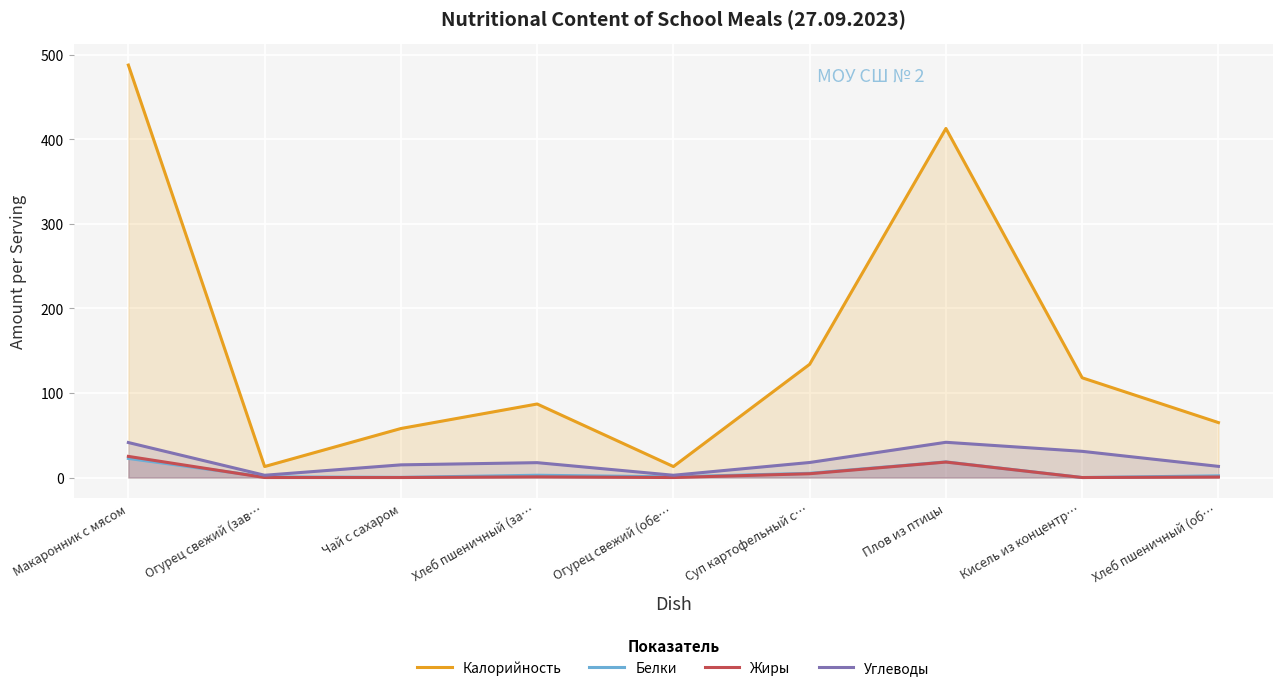

How many data points in Жиры are above 0?

5